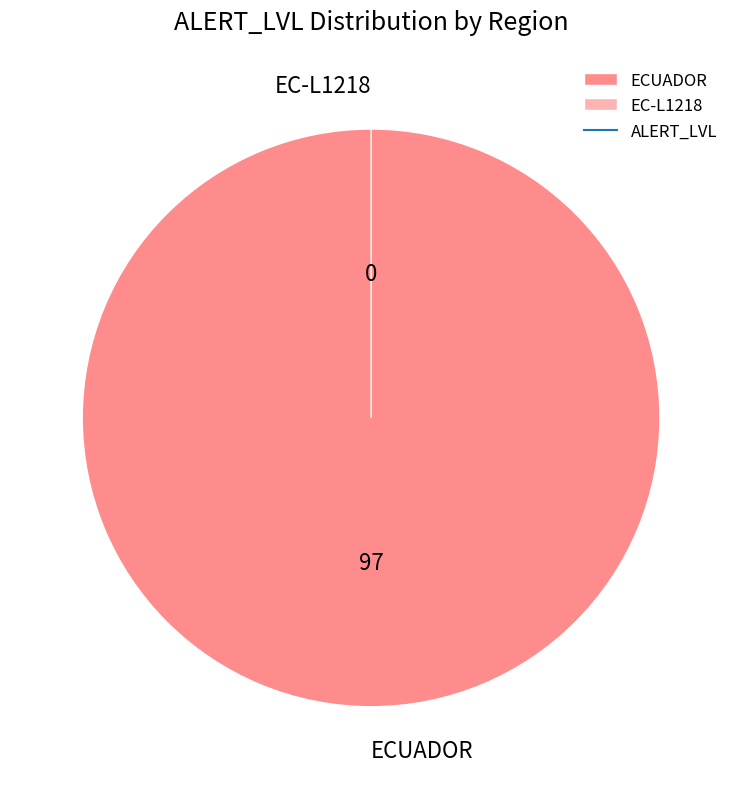

What is the majority slice?

ECUADOR